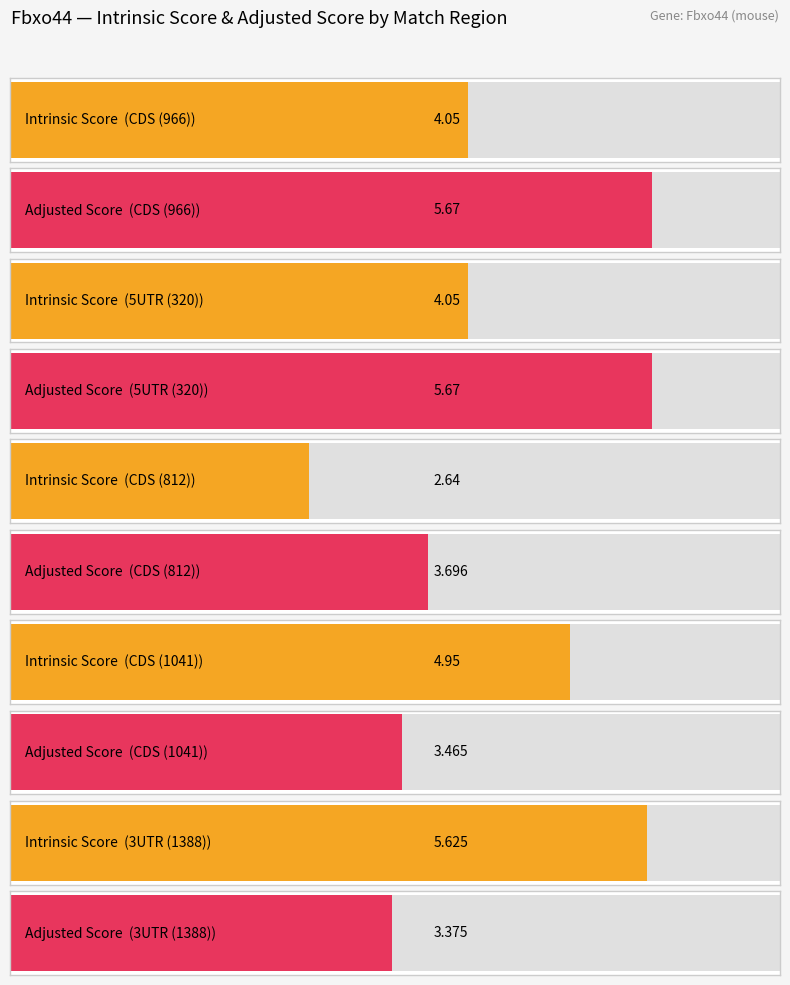

What is the spread (max minus min) of values at CDS (1041)?

1.5